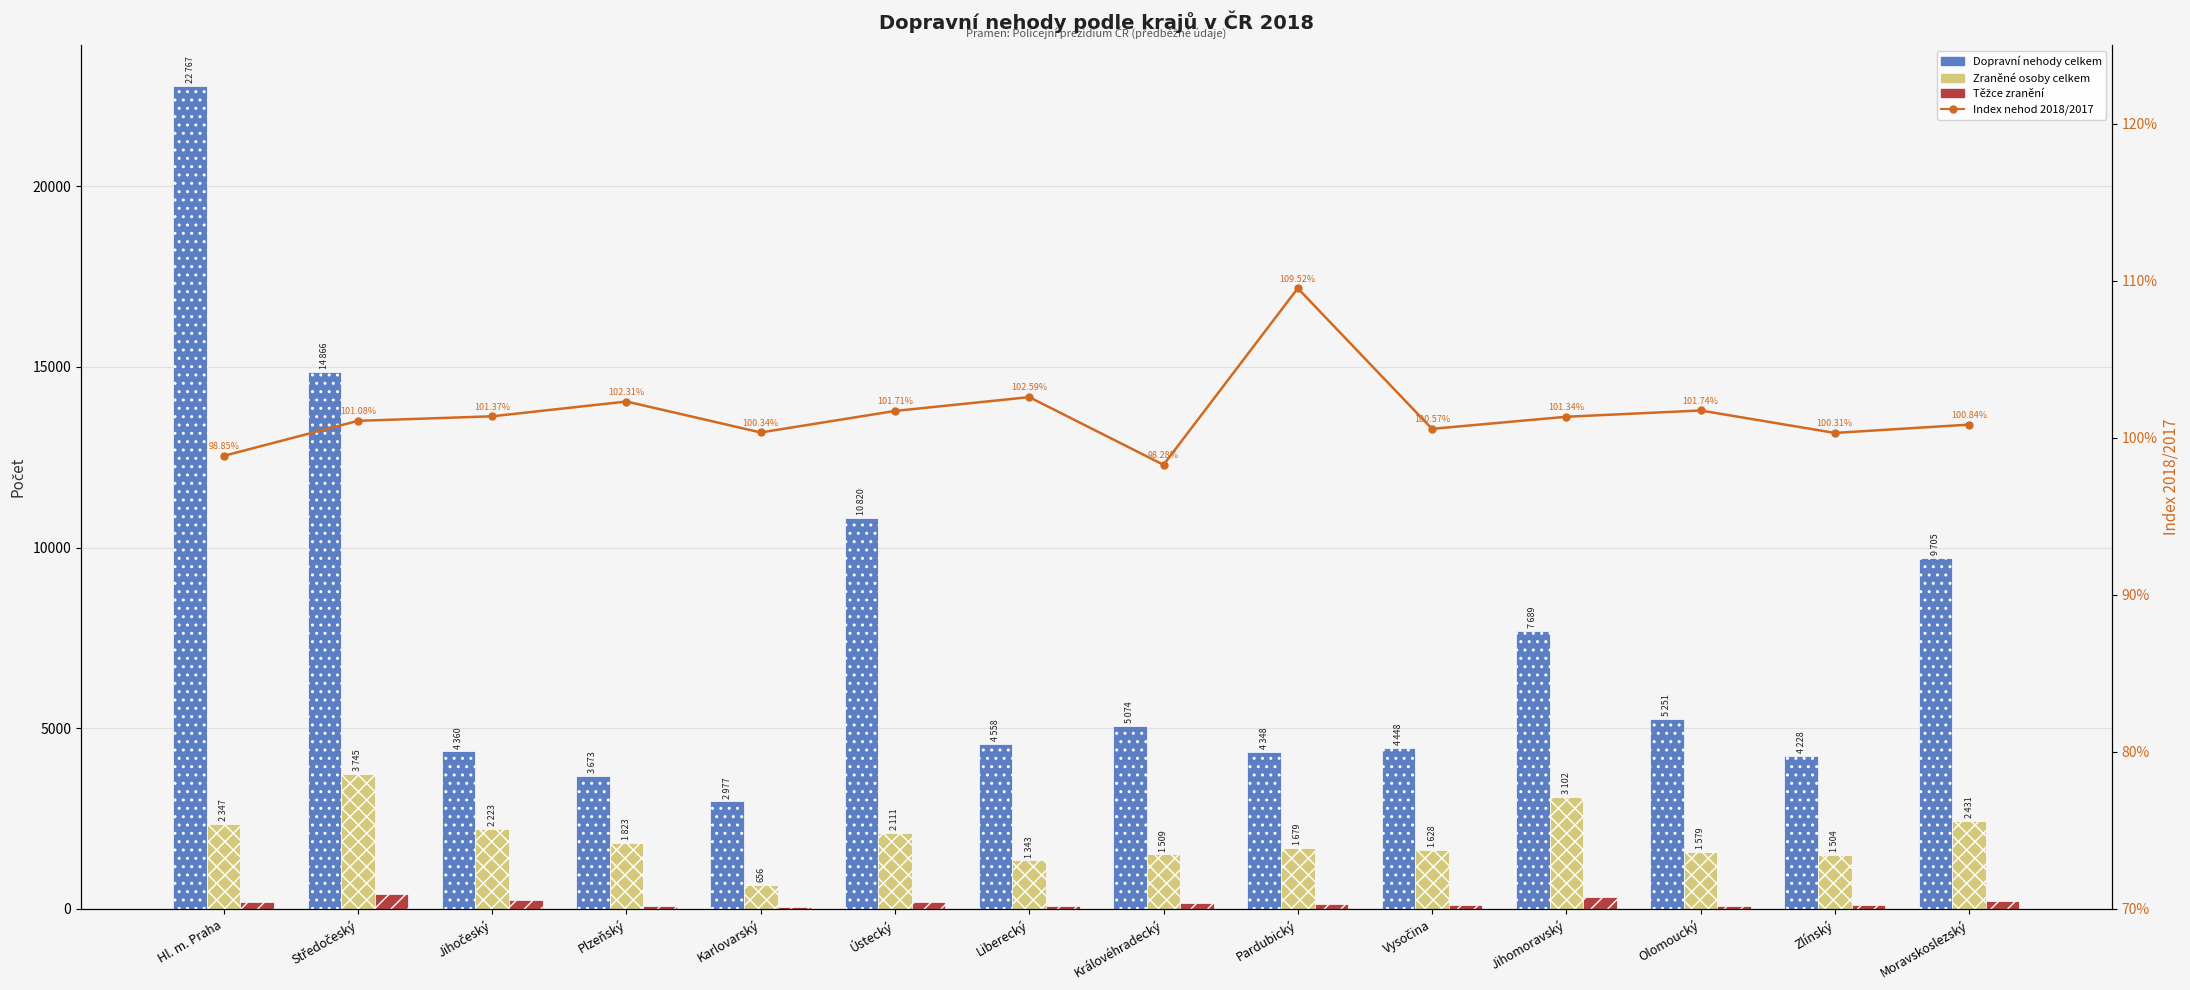

What is the label of the 7th bar from the left?

Liberecký